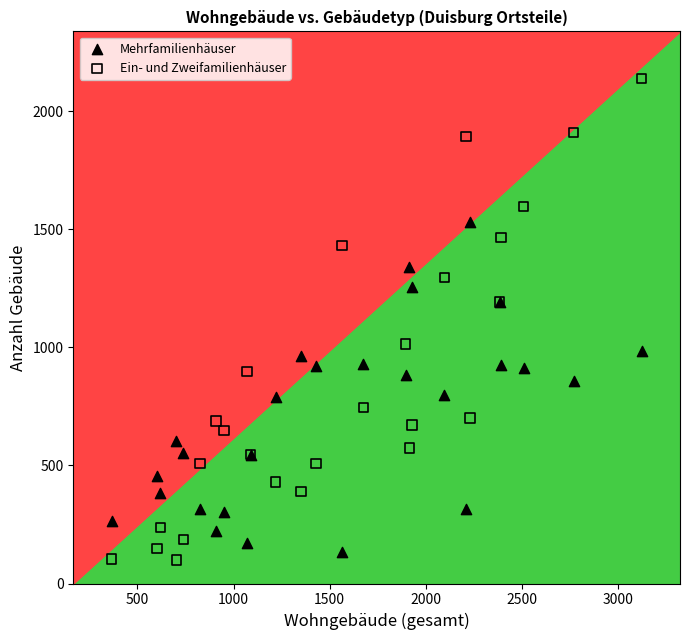

What is the X range (max minus min) for the scatter plot?

2754